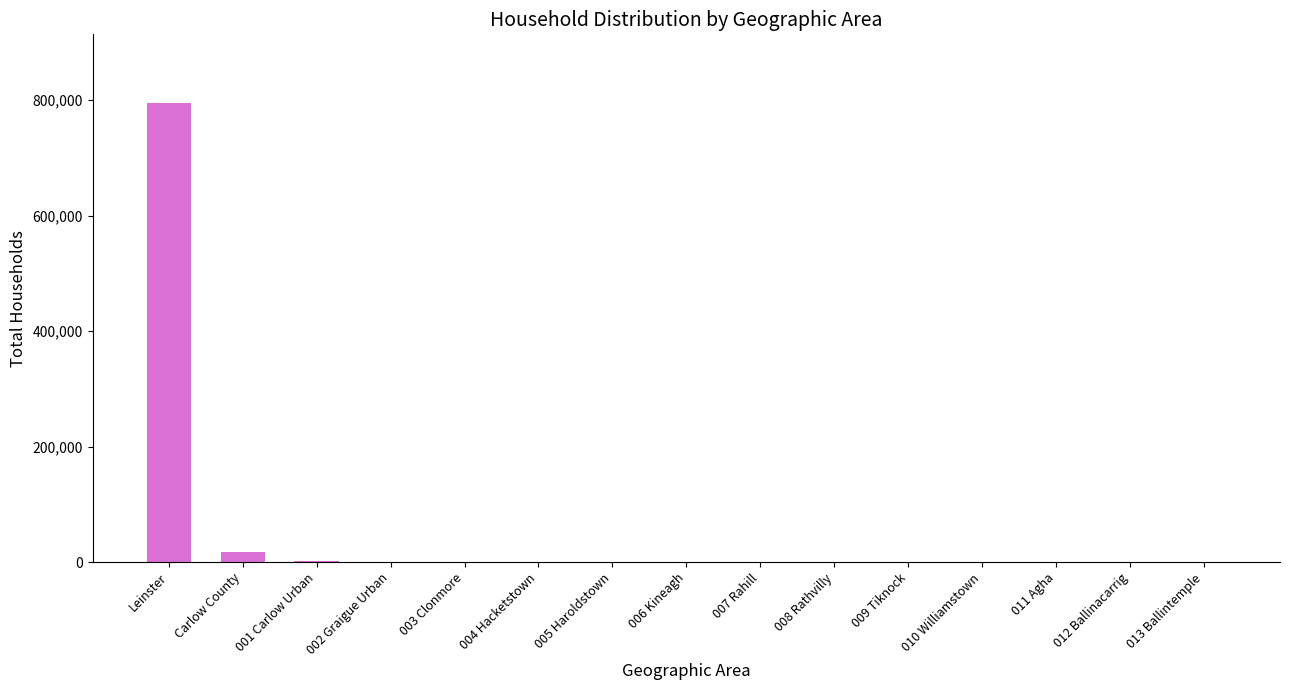

The chart shows a value of 1182579 at Leinster. True or false?

False